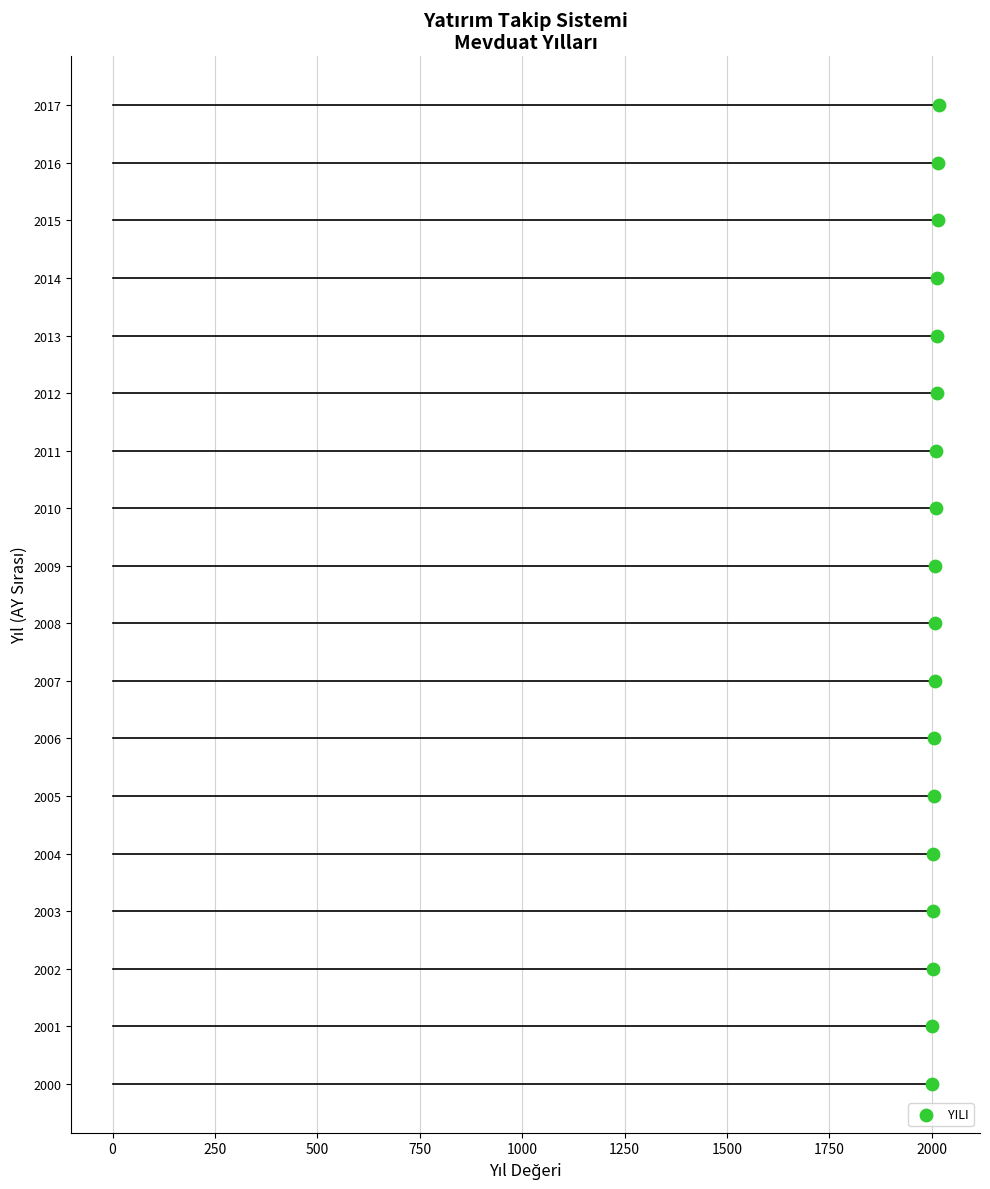

Which has a higher value, 2003 or 2004?

2004